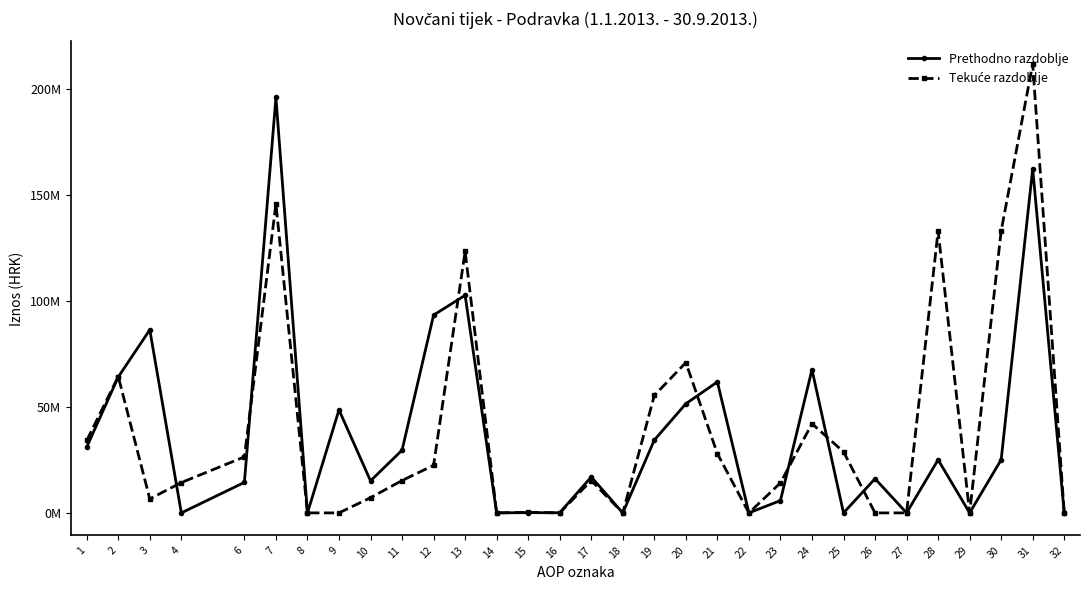

Does the chart have visible grid lines?

No